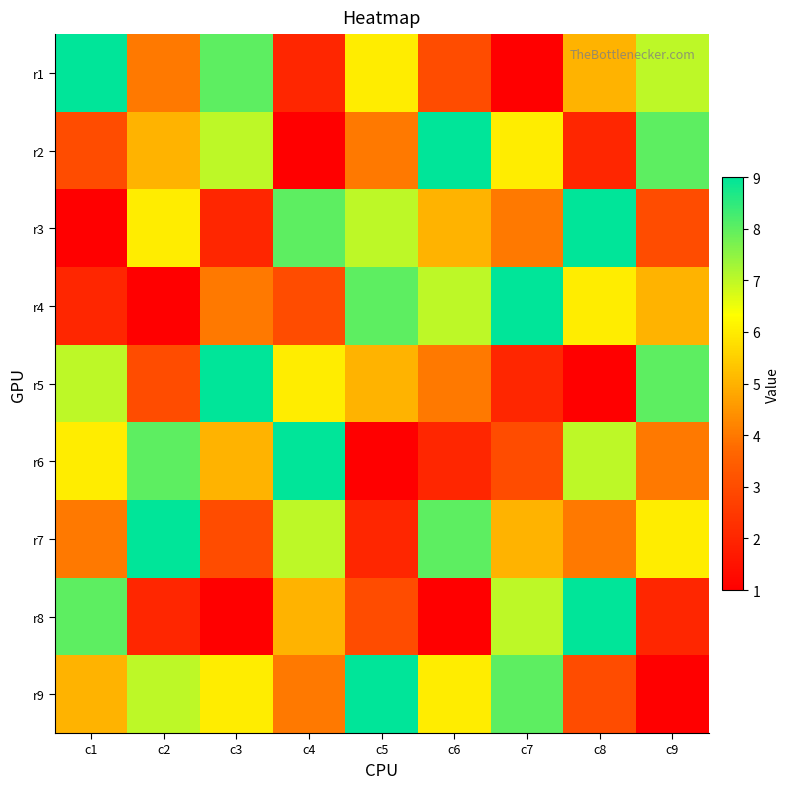

Reading left to right, list all the values displayed in this chart.

r1: c1=9	c2=4	c3=8	c4=2	c5=6	c6=3	c7=1	c8=5	c9=7
r2: c1=3	c2=5	c3=7	c4=1	c5=4	c6=9	c7=6	c8=2	c9=8
r3: c1=1	c2=6	c3=2	c4=8	c5=7	c6=5	c7=4	c8=9	c9=3
r4: c1=2	c2=1	c3=4	c4=3	c5=8	c6=7	c7=9	c8=6	c9=5
r5: c1=7	c2=3	c3=9	c4=6	c5=5	c6=4	c7=2	c8=1	c9=8
r6: c1=6	c2=8	c3=5	c4=9	c5=1	c6=2	c7=3	c8=7	c9=4
r7: c1=4	c2=9	c3=3	c4=7	c5=2	c6=8	c7=5	c8=4	c9=6
r8: c1=8	c2=2	c3=1	c4=5	c5=3	c6=1	c7=7	c8=9	c9=2
r9: c1=5	c2=7	c3=6	c4=4	c5=9	c6=6	c7=8	c8=3	c9=1